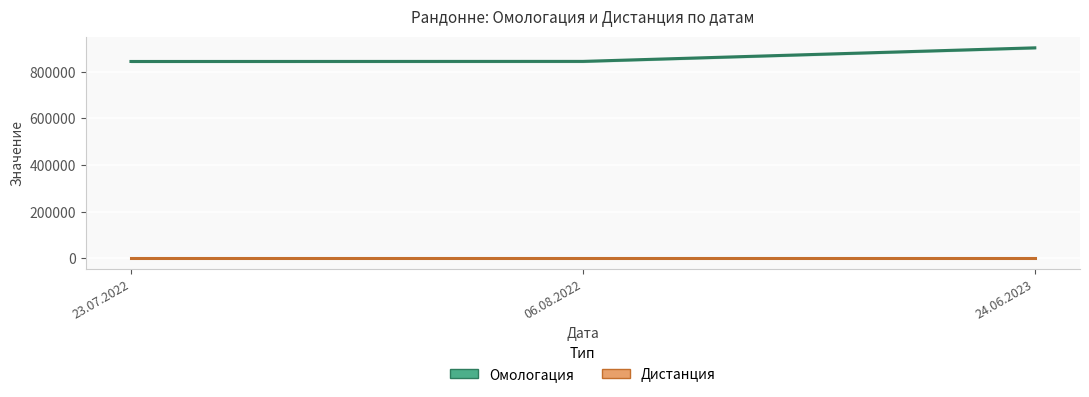

The Дистанция series shows 265 at 23.07.2022. True or false?

False